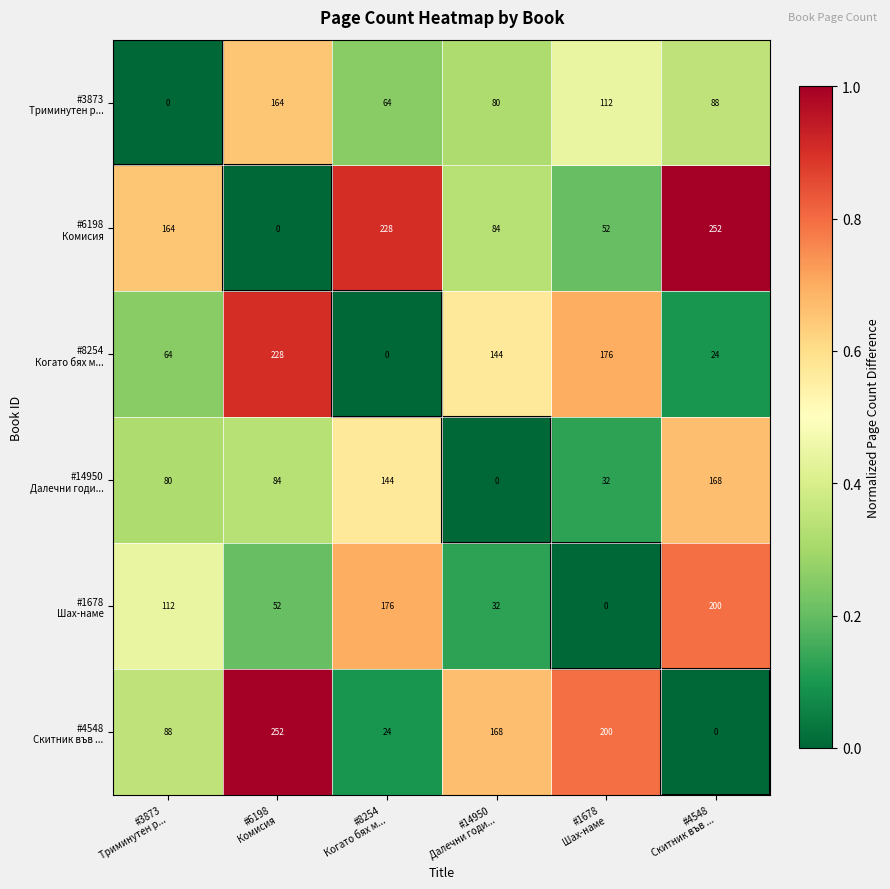

How many series are shown in this chart?

6